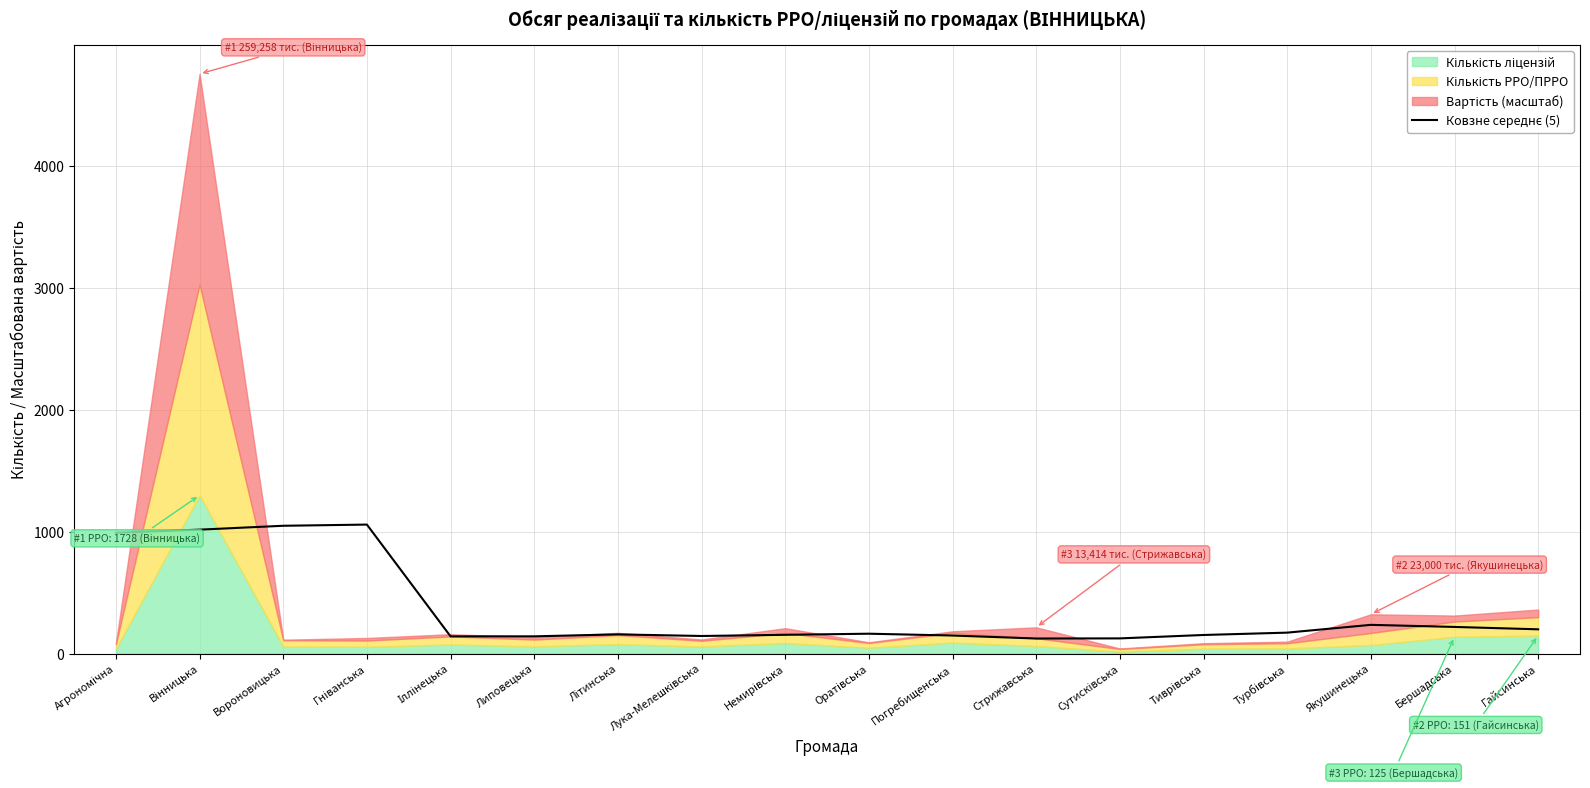

Reading left to right, what are all the values shown in this chart?

990.8	1016.4	1048.3	1057.9	141.2	141.5	157.6	144.3	154.0	163.1	148.3	123.7	124.7	152.6	171.9	235.7	218.7	199.1